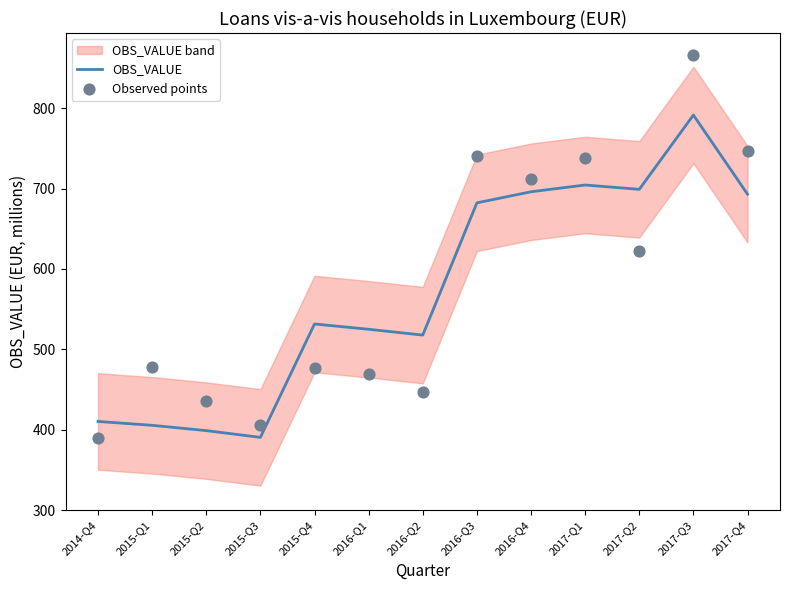

What is the total value across all series at 2017-Q2?

1321.3